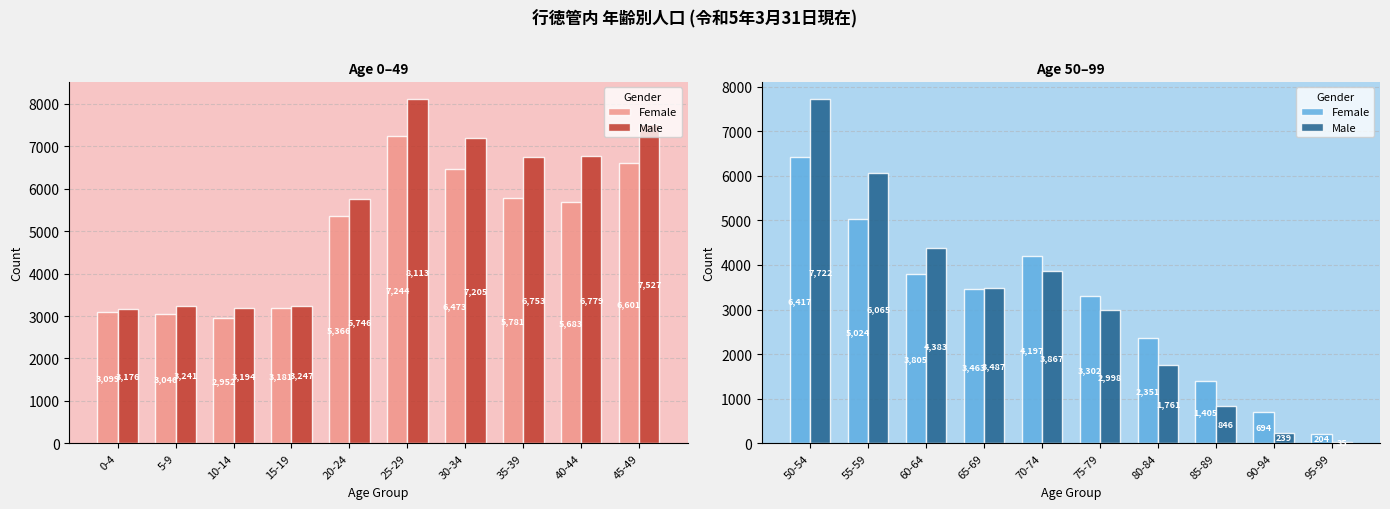

Is it true that Male equals 2224 at 65-69?

False